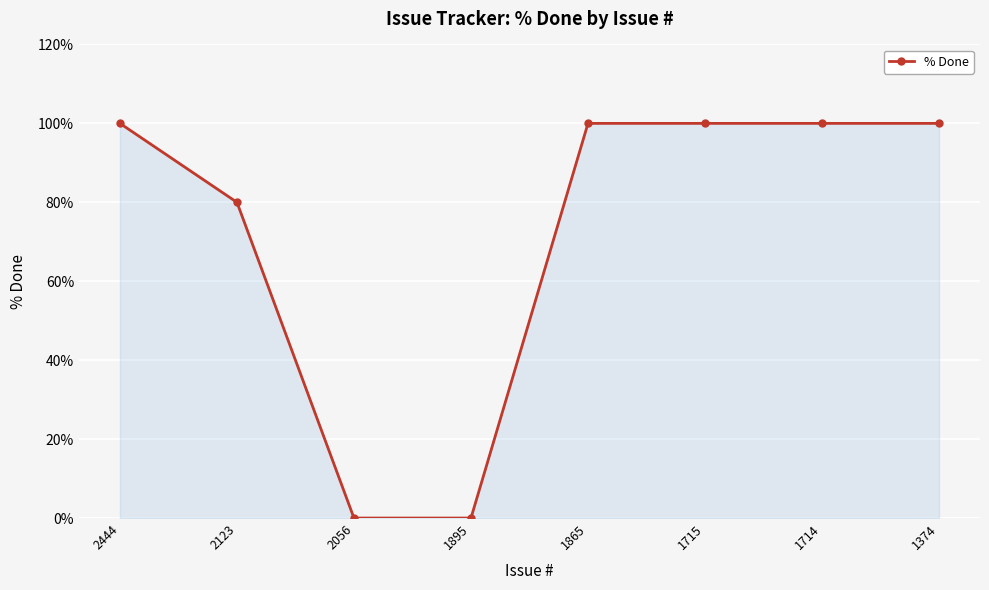

What is the greatest value displayed?

100